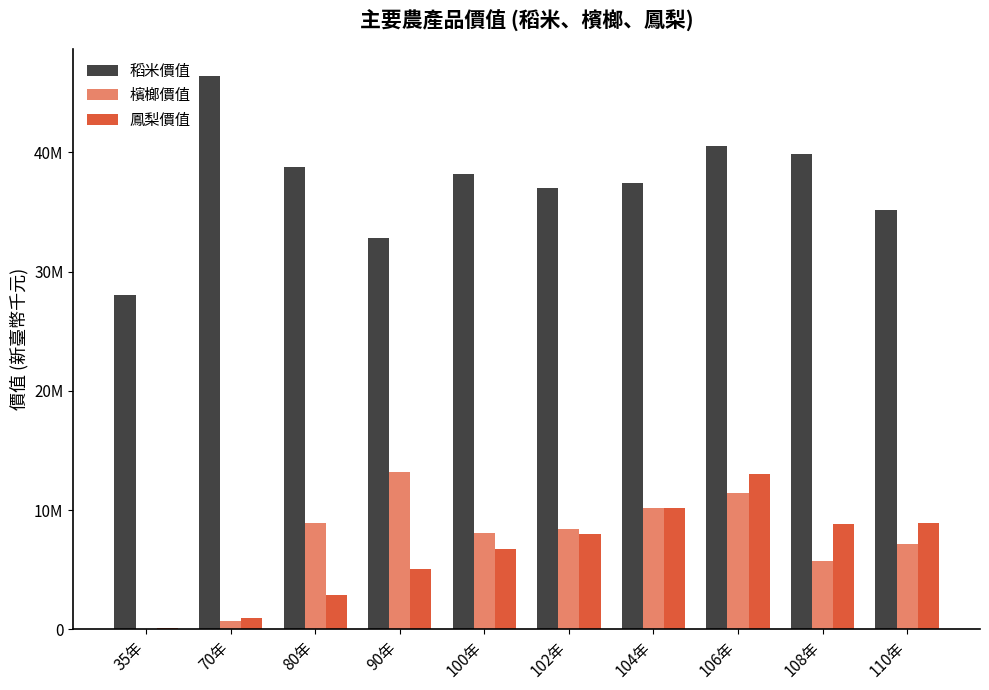

Which series has the largest range (max minus min)?

稻米價值